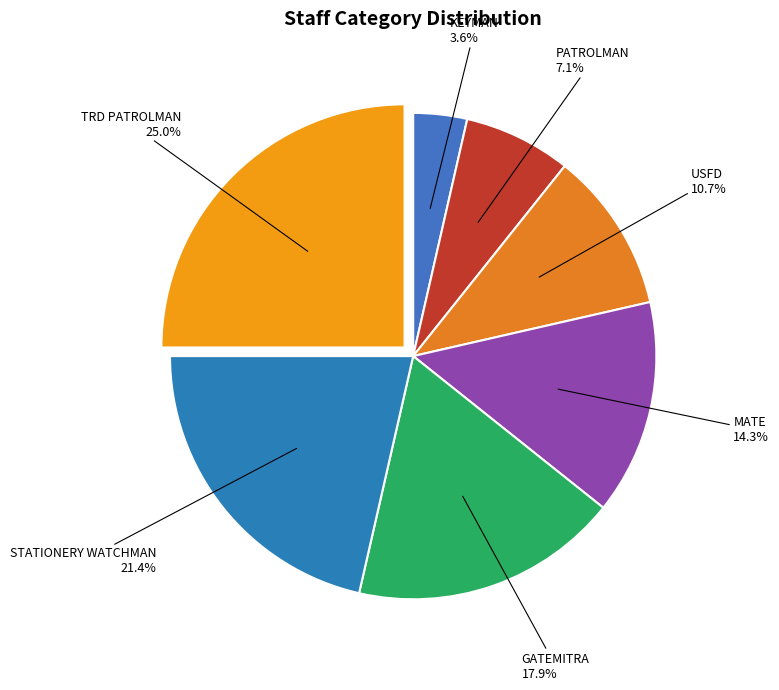

How many slices are in this pie chart?

7